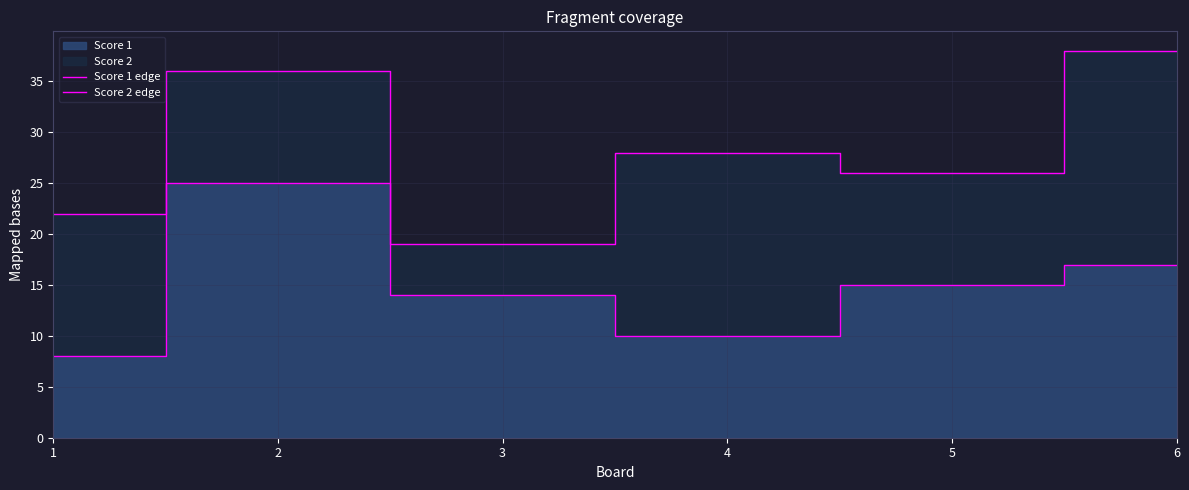

Where is the first local minimum for Score 2 edge?

3